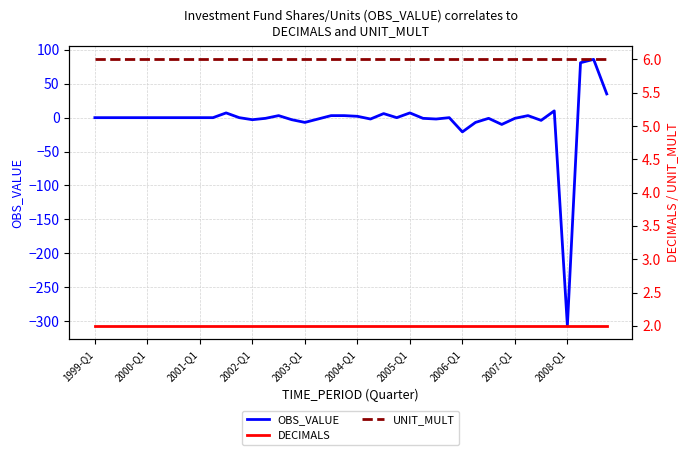

How many series are shown in this chart?

3